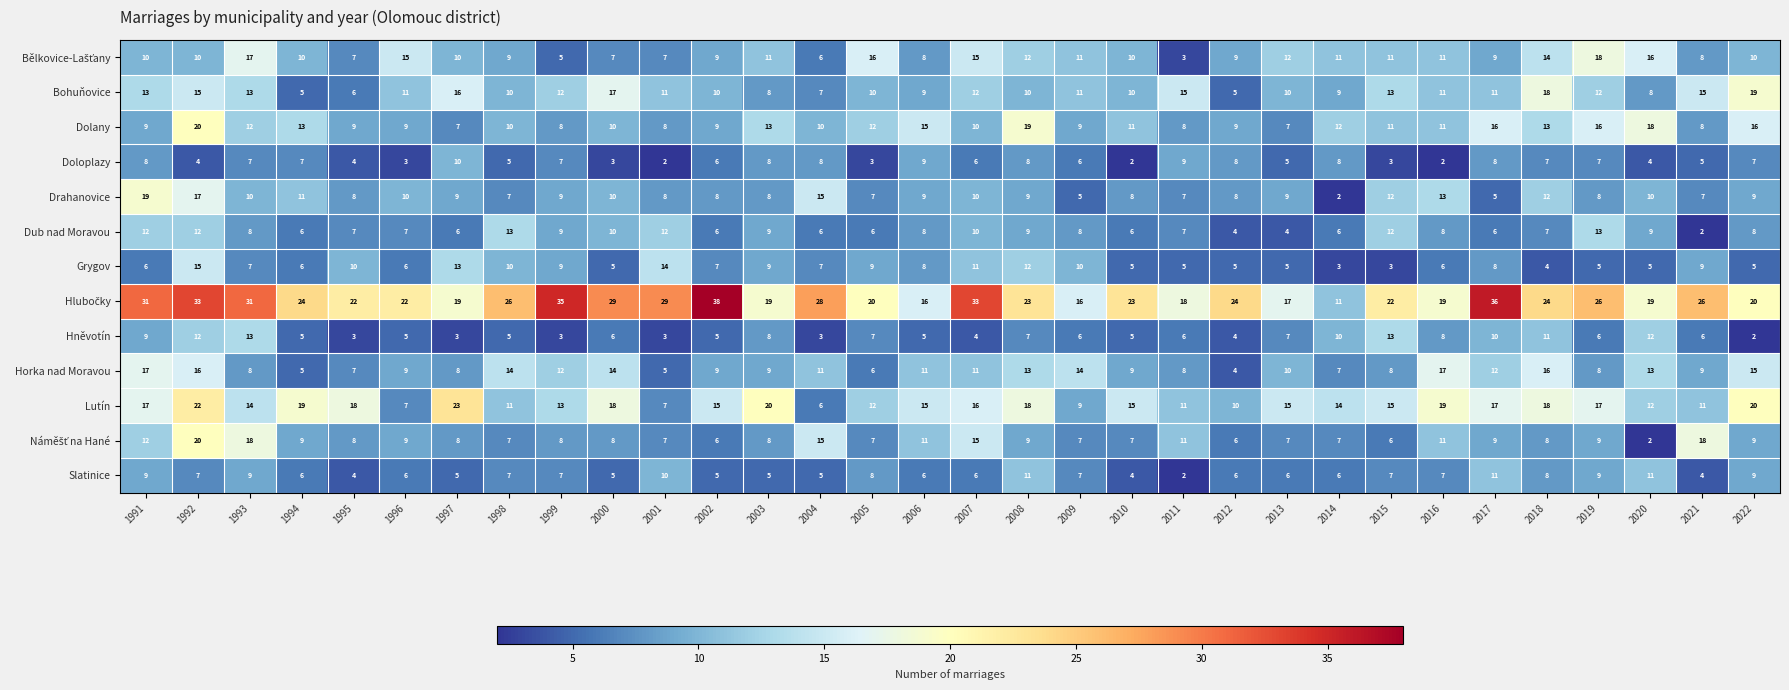

What is the maximum value shown in the chart?

38